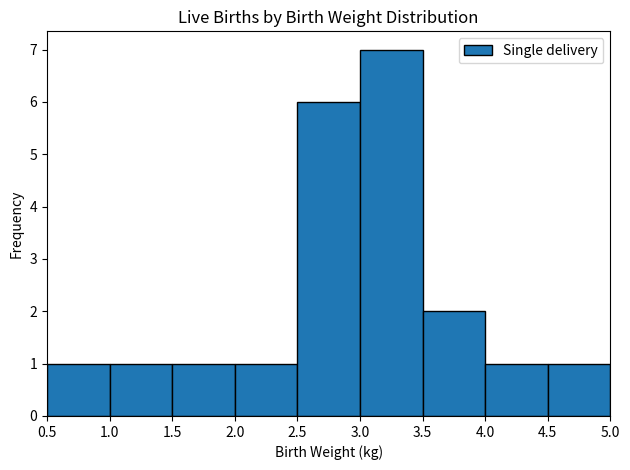

Reading left to right, transcribe this chart: for each bar, give the range it covers on the x-axis and its height. The values are not printed on the chart, so give them approximately, as read against the axis.

0.5 to 1.0: 1
1.0 to 1.5: 1
1.5 to 2.0: 1
2.0 to 2.5: 1
2.5 to 3.0: 6
3.0 to 3.5: 7
3.5 to 4.0: 2
4.0 to 4.5: 1
4.5 to 5.0: 1